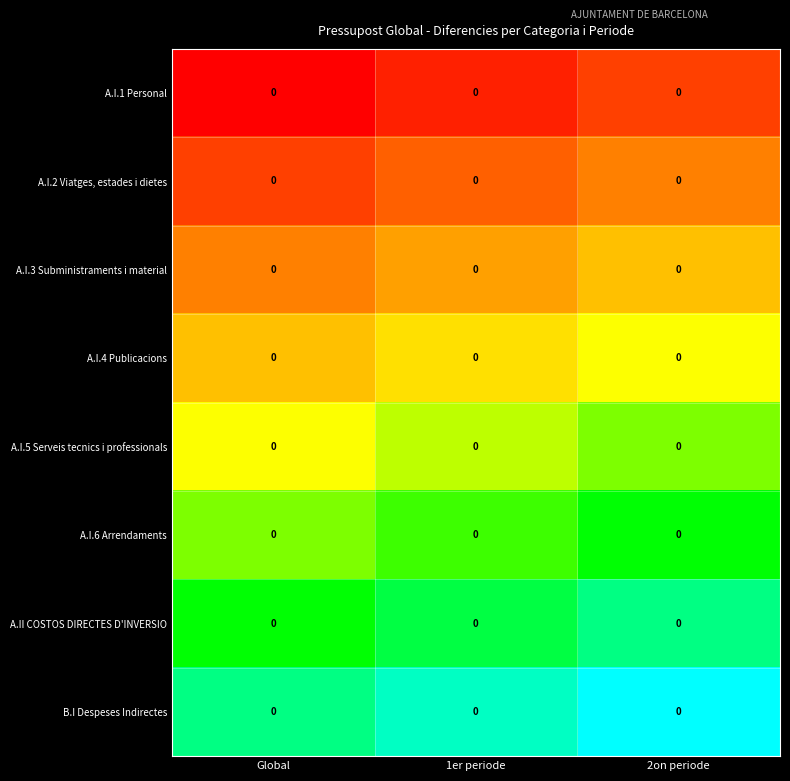

Rank the categories by A.I.2 Viatges, estades i dietes value from highest to lowest.

2on periode, 1er periode, Global